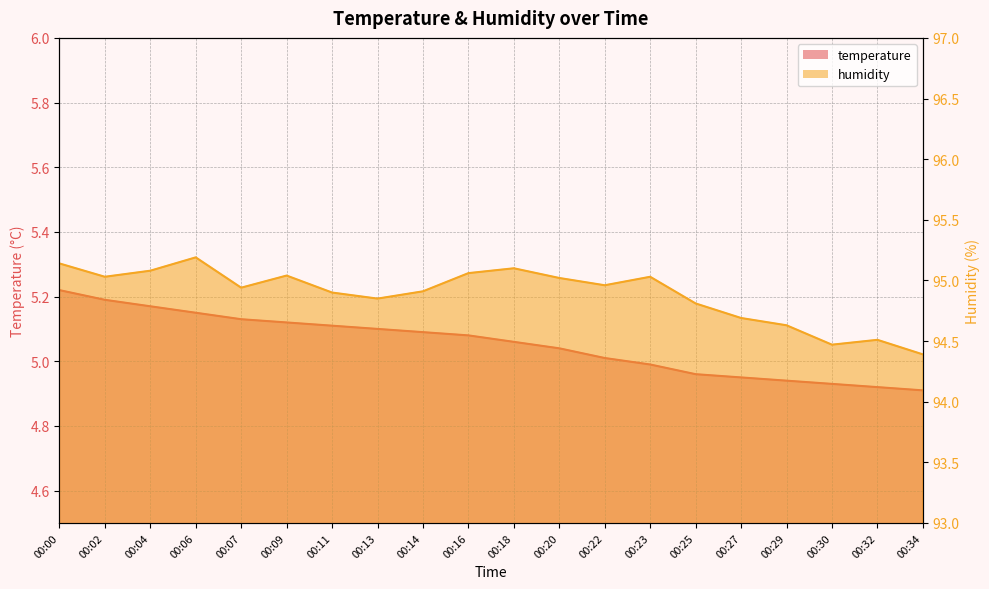

Where is humidity nearest to the value 94?

00:34